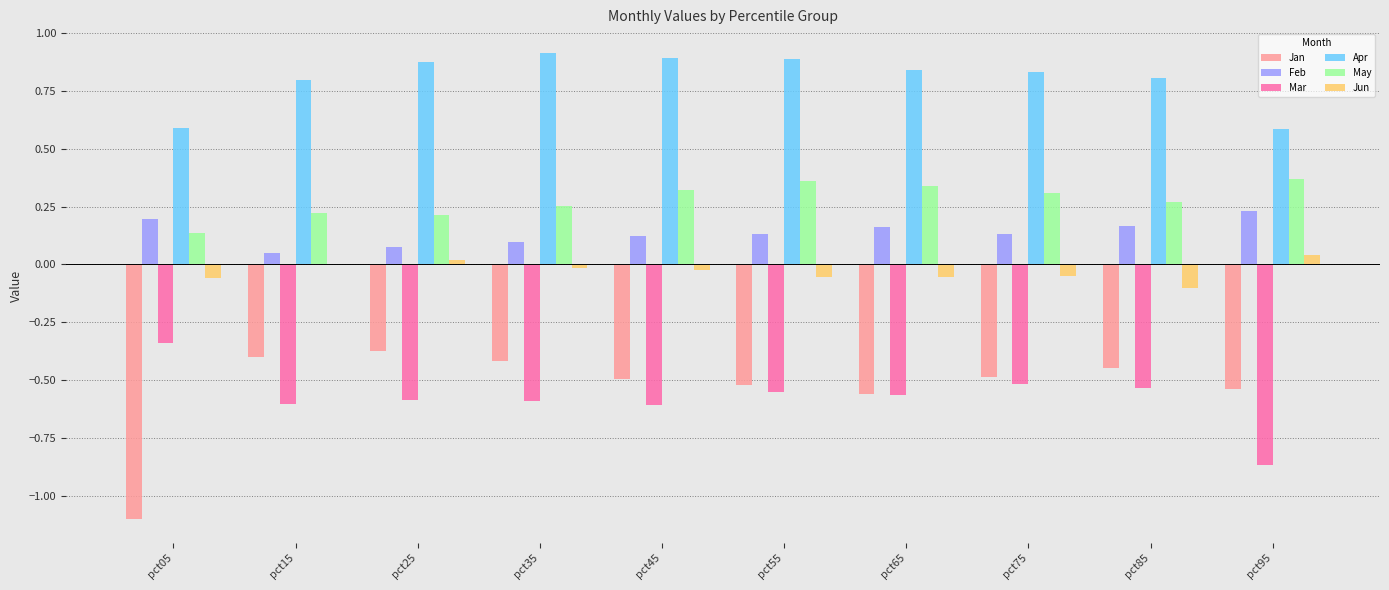

Which series has the largest total across all categories?

Apr